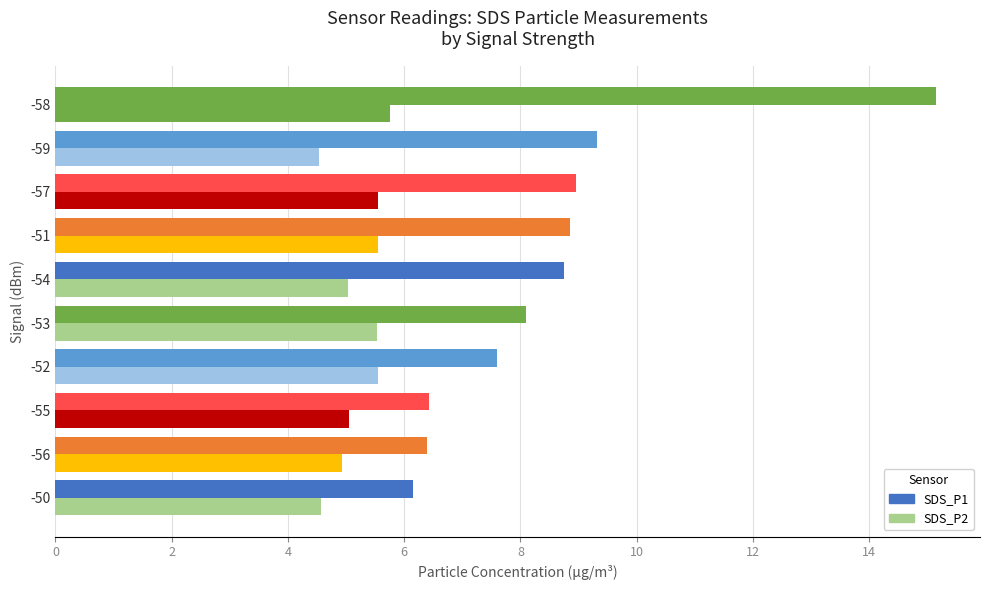

Count the number of categories in the chart.

10